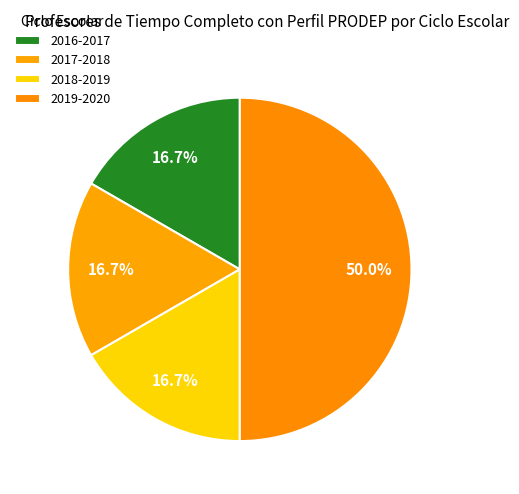

How many slices are in this pie chart?

4